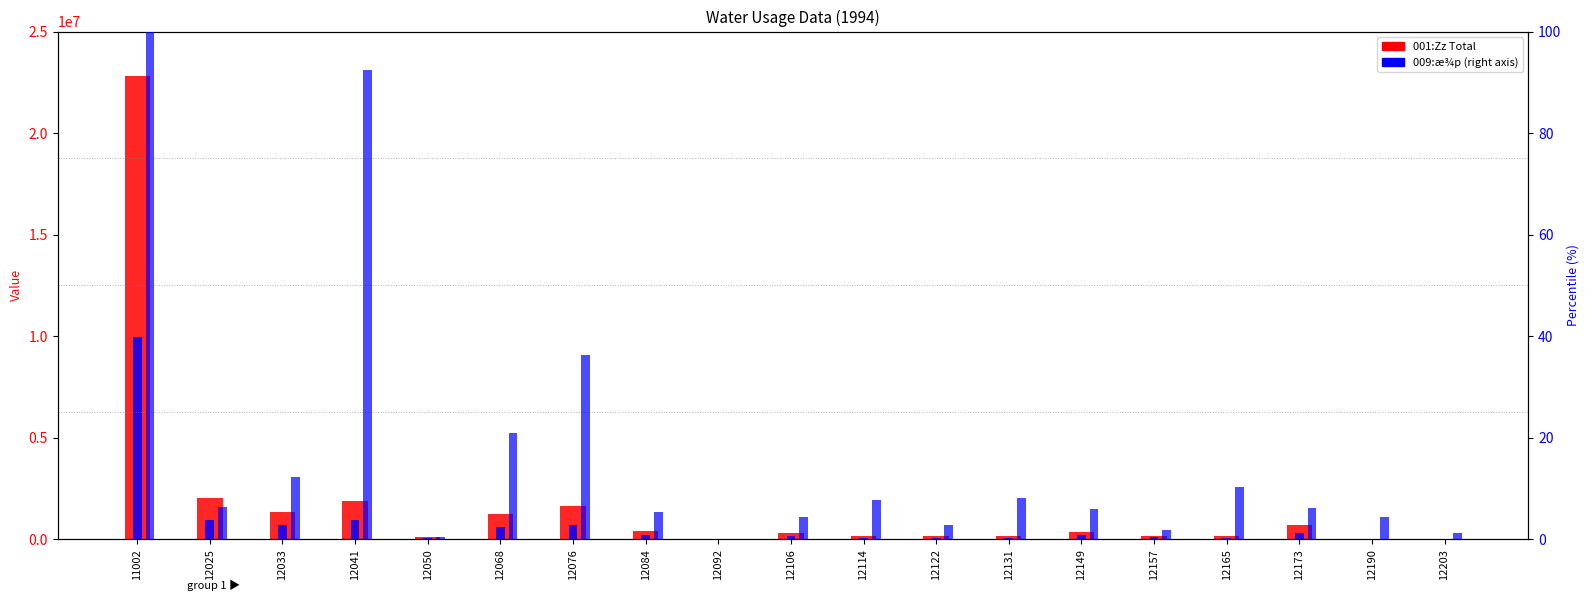

Where does the 001:Zz (Total) series first go above 322052?

11002